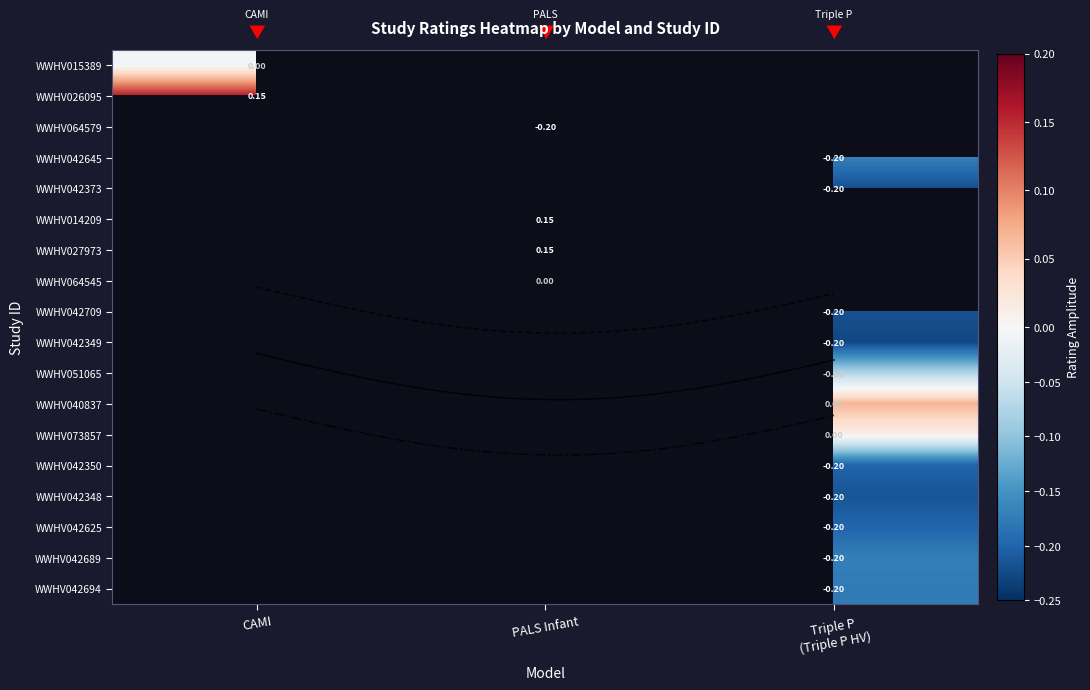

List the series in order of their peak value, lowest first.

WWHV015389, WWHV026095, WWHV064579, WWHV042645, WWHV042373, WWHV014209, WWHV027973, WWHV064545, WWHV042709, WWHV042349, WWHV051065, WWHV040837, WWHV073857, WWHV042350, WWHV042348, WWHV042625, WWHV042689, WWHV042694